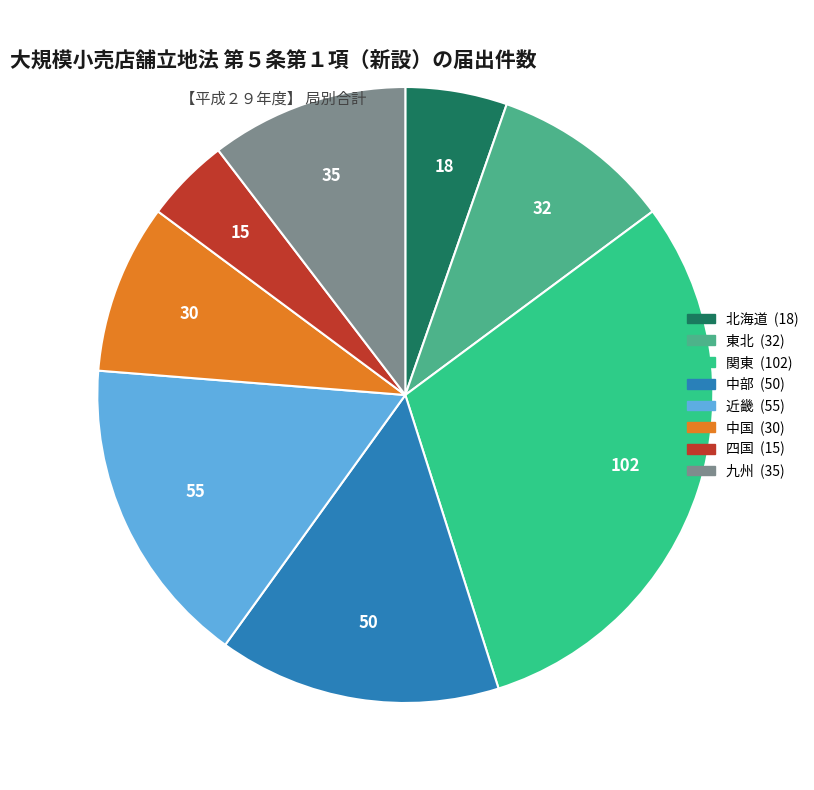

What is the largest slice in the pie chart?

関東